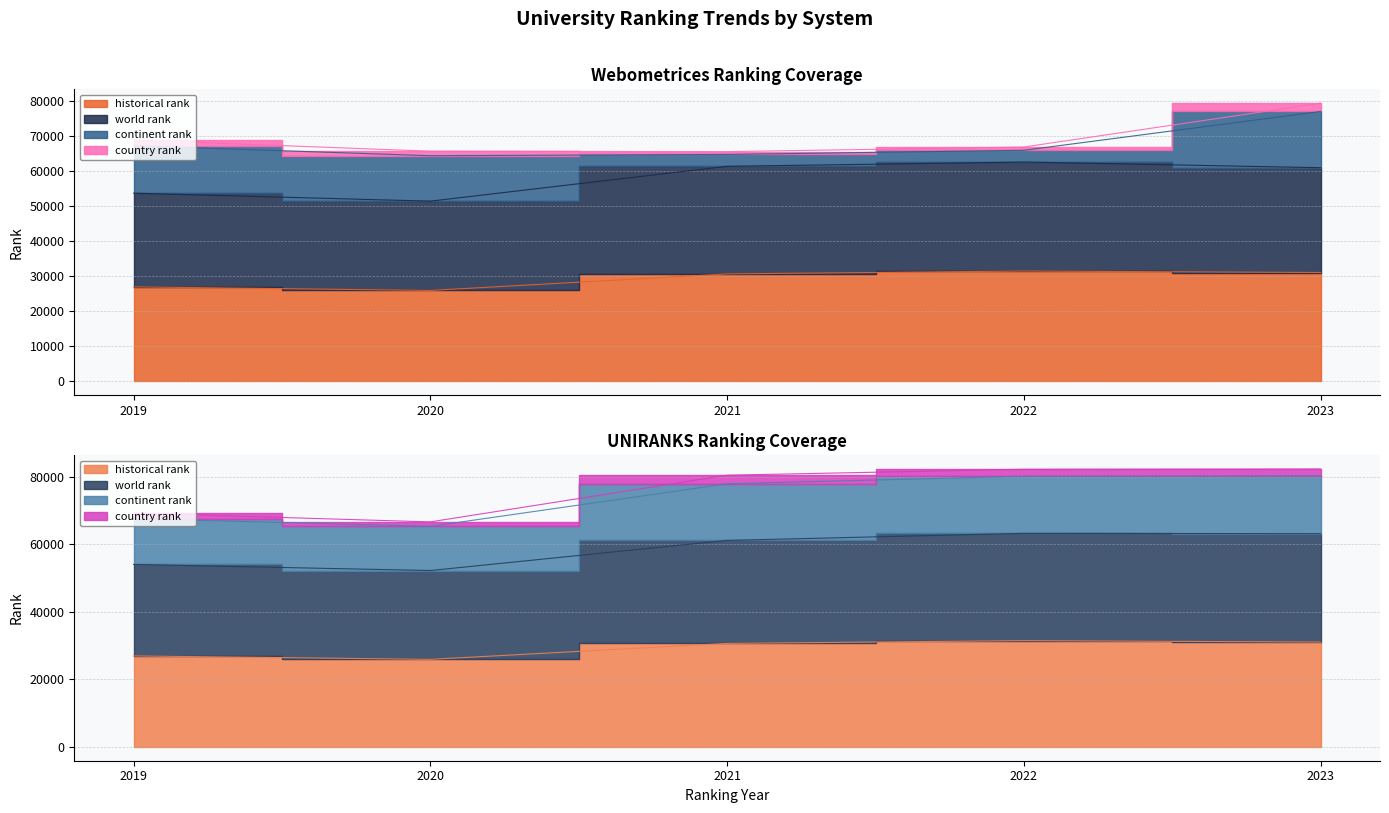

Does the chart display data point markers on the line(s)?

No